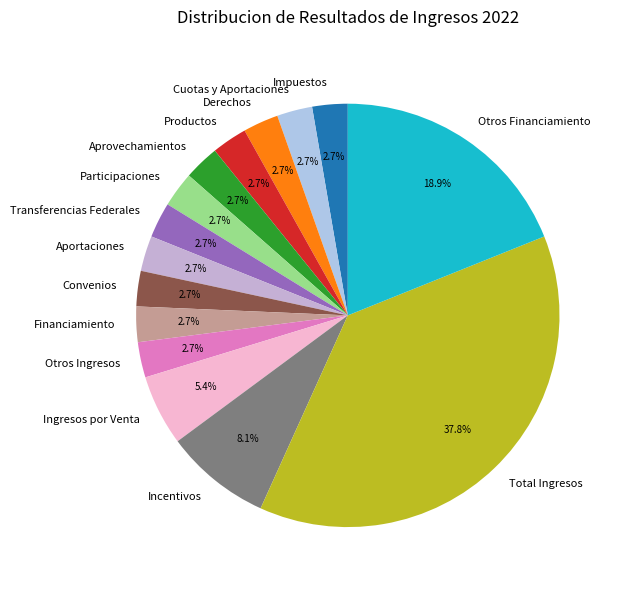

Is there a majority slice in this chart?

No